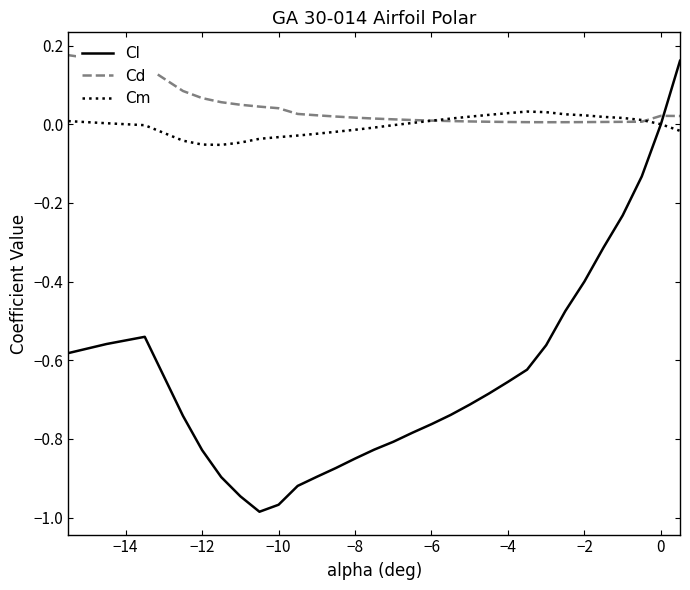

What are all the series names shown in the legend?

Cl, Cd, Cm